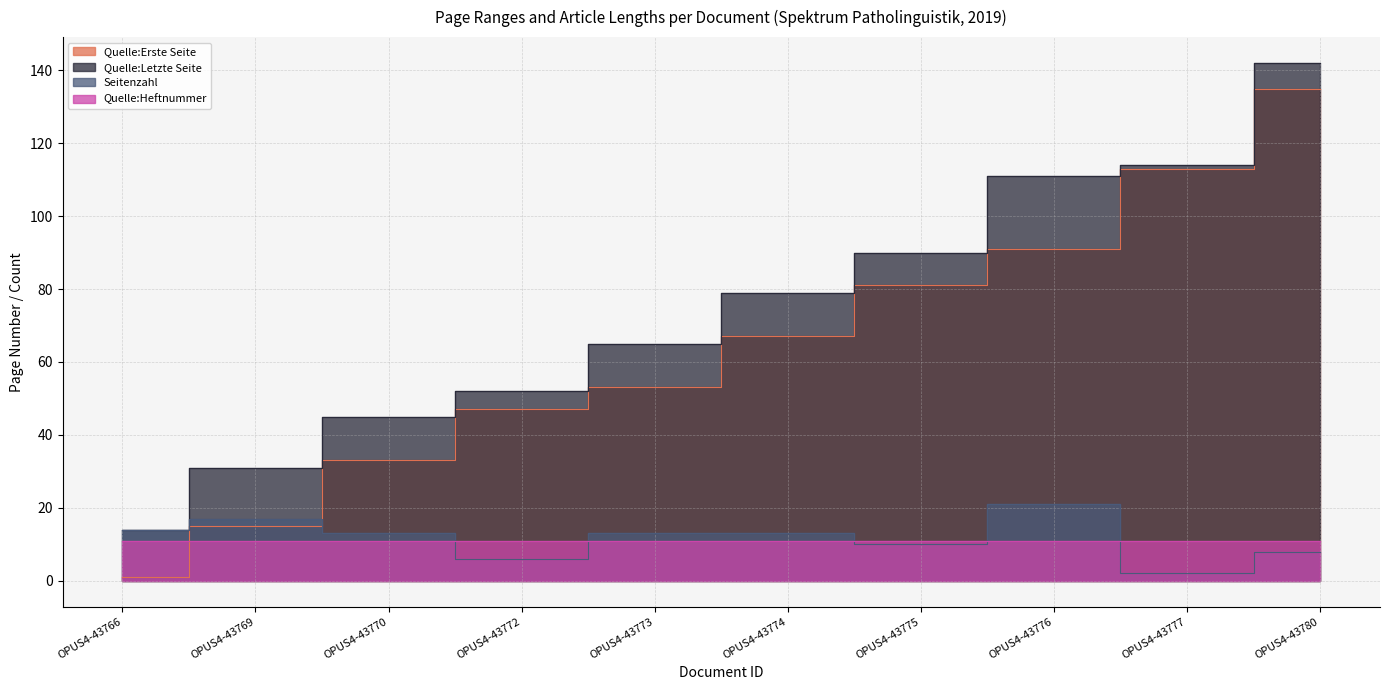

What is the difference between the maximum and second lowest values in the Quelle:Erste Seite series?

120